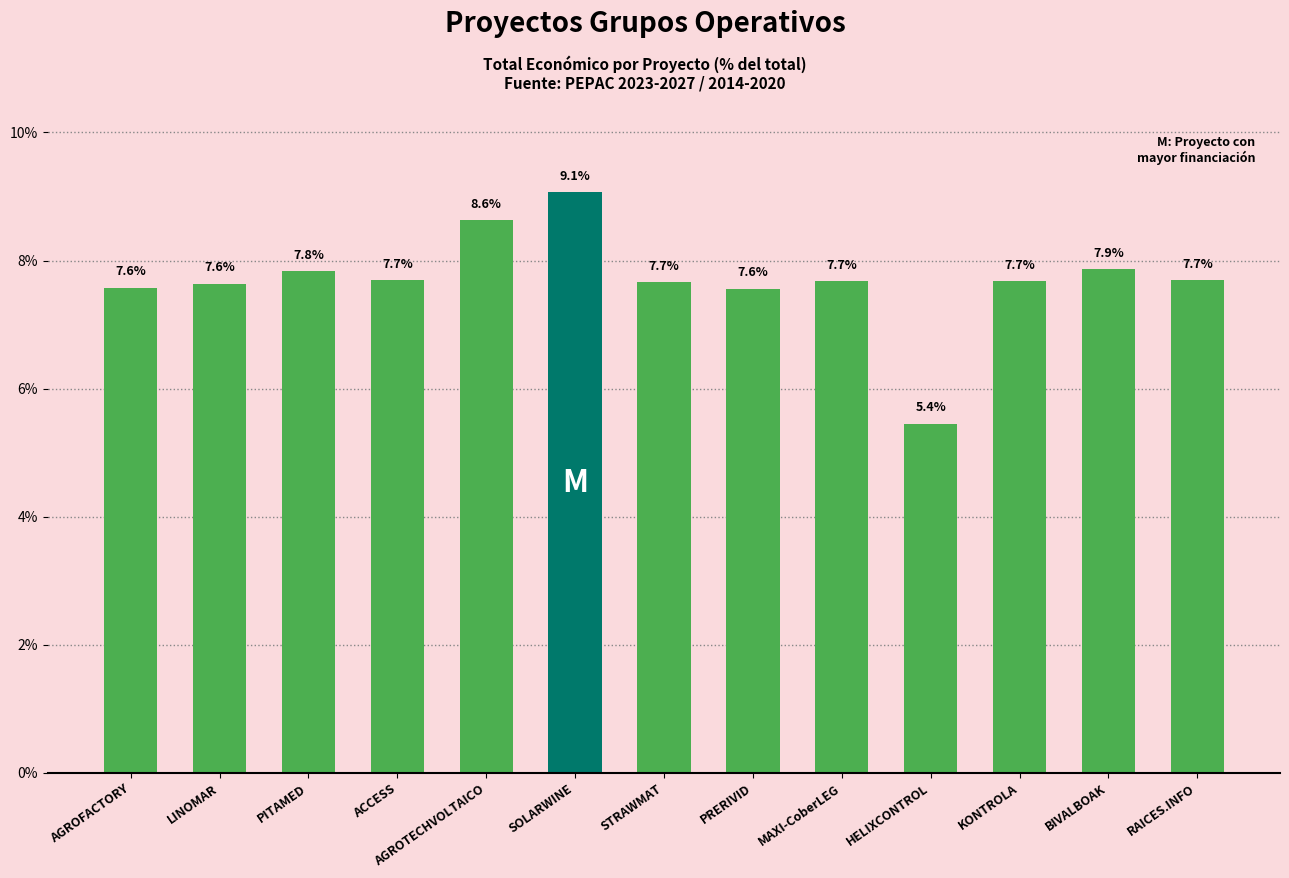

What is the difference between the values at MAXI-CoberLEG and HELIXCONTROL?

2.2